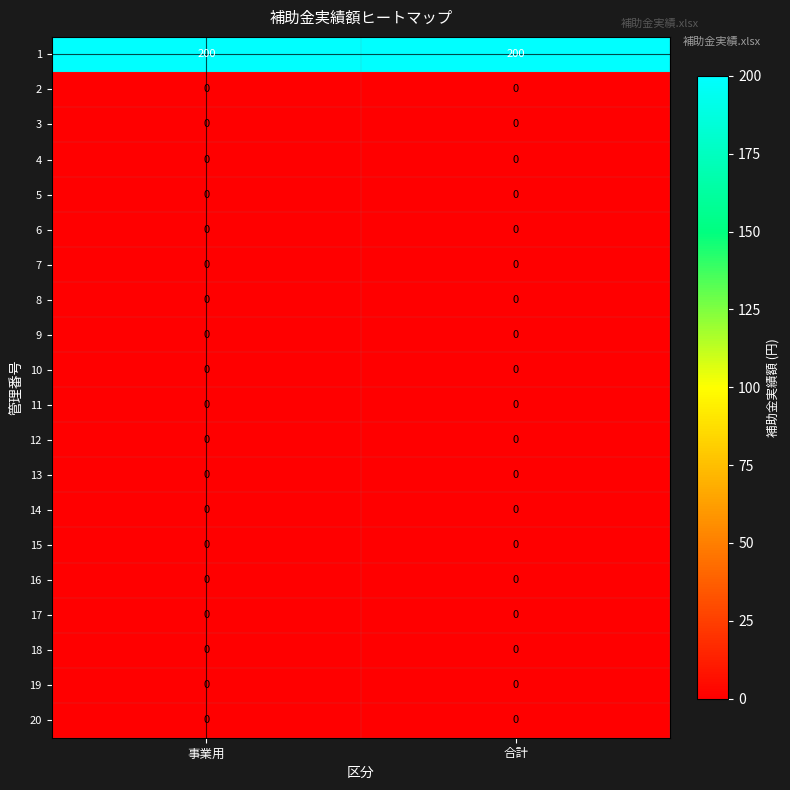

What is the total value across all series at 事業用?

200